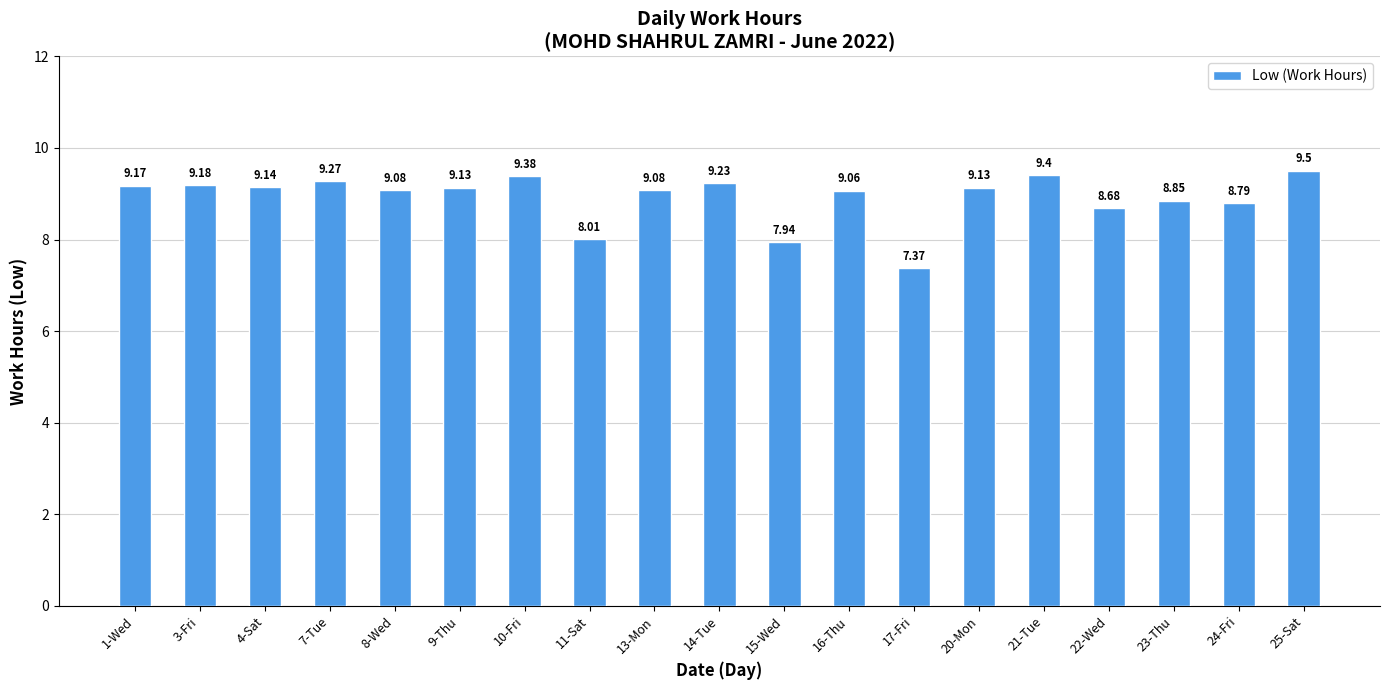

Are the bars horizontal?

No